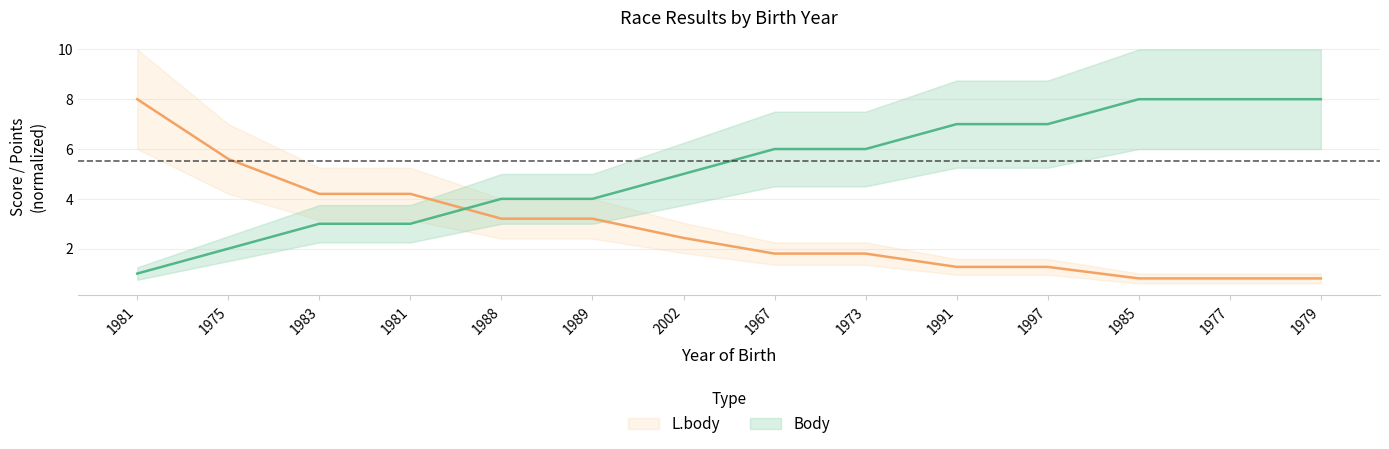

What is the value of the Body point at the 6th from the left?

4.0